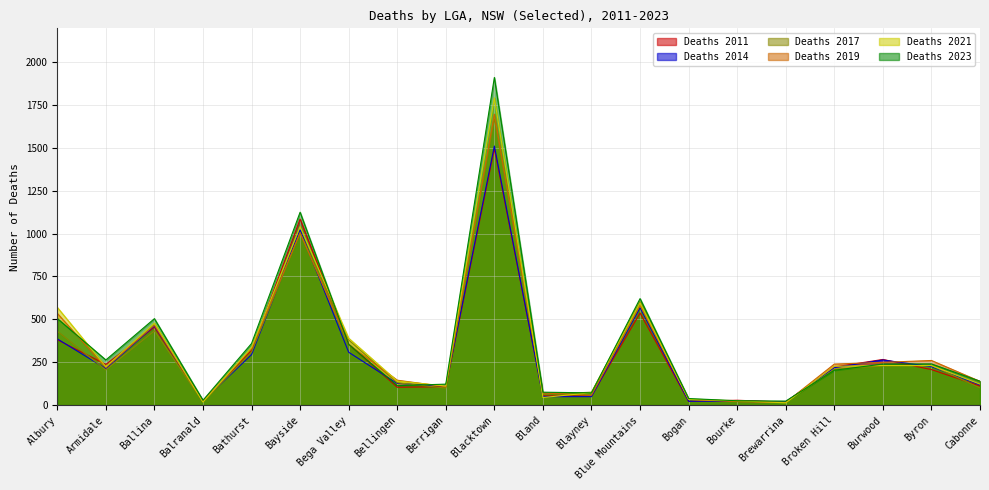

How many lines are shown in the chart?

6